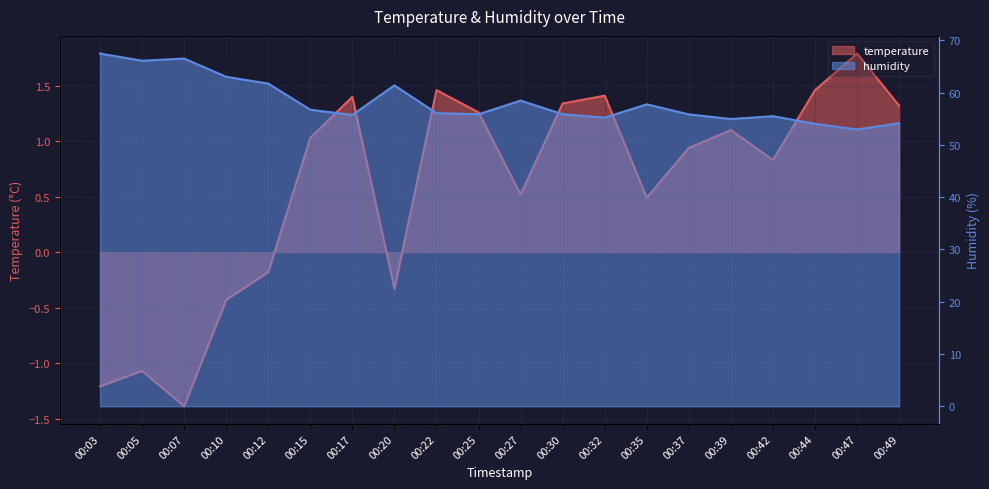

What is the difference between the highest and lowest values at 00:05?

67.2